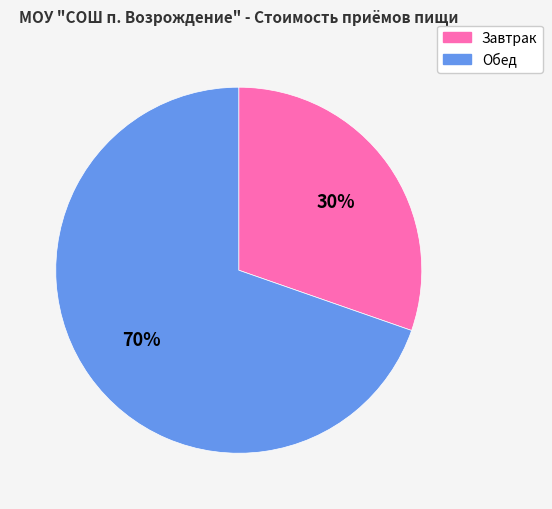

To the nearest percent, what is the combined percentage of Завтрак and Обед?

100%